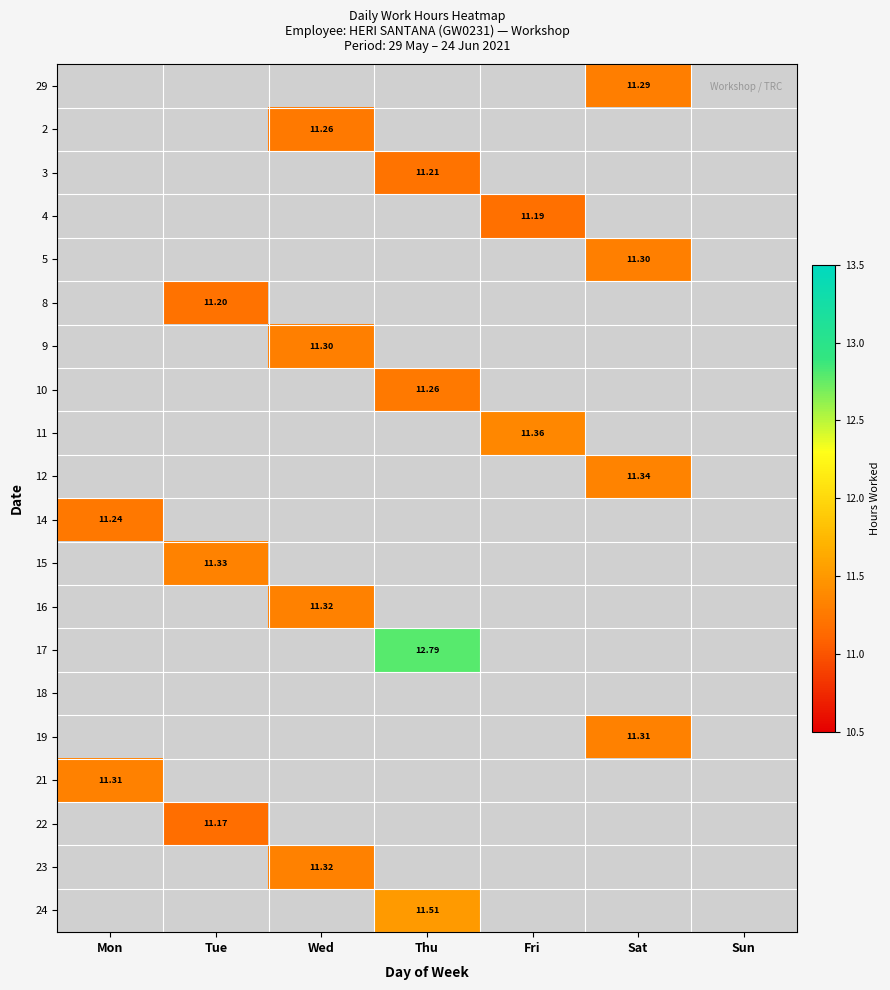

The value of 23 at Thu is -4.4. True or false?

False